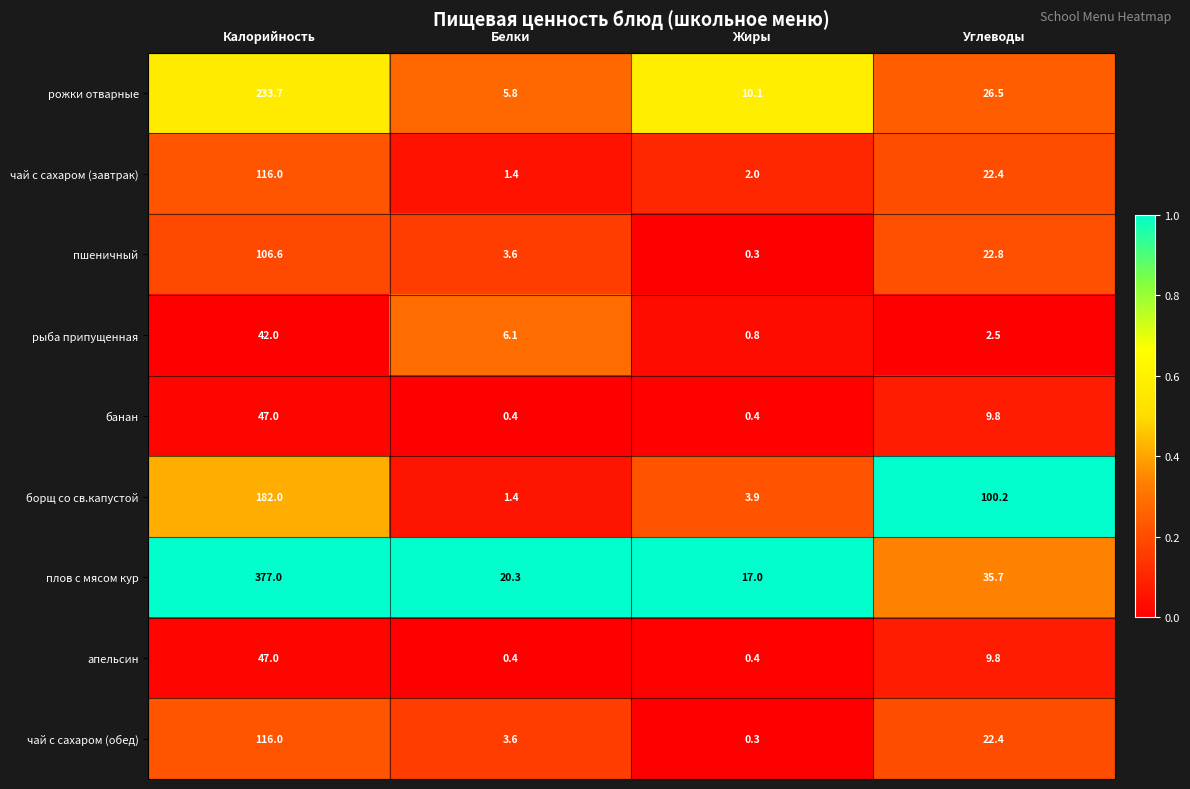

Which label corresponds to the largest value in the chart?

Калорийность